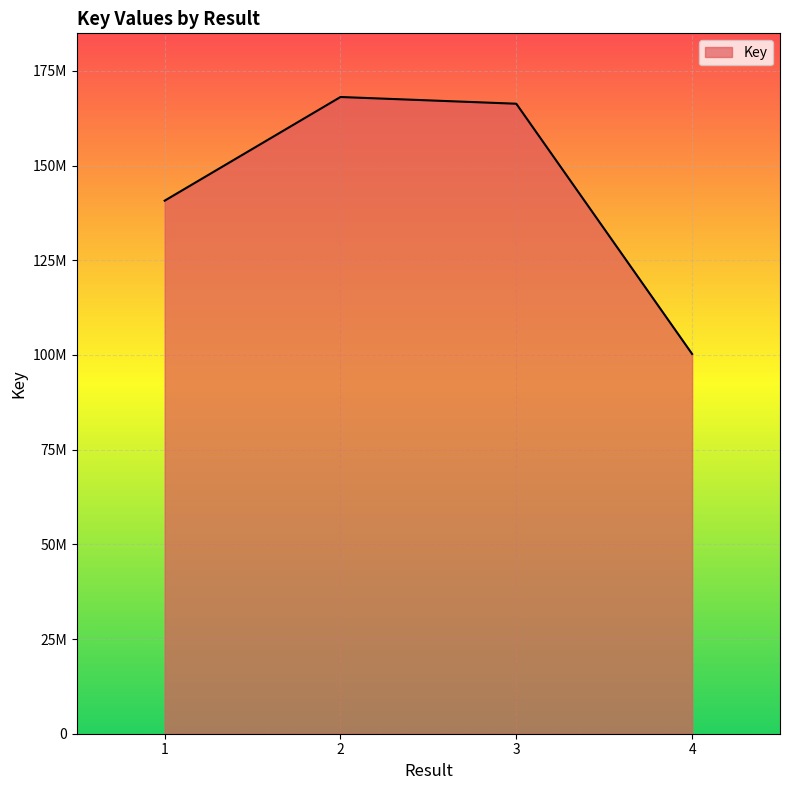

Does the chart display data point markers on the line(s)?

No